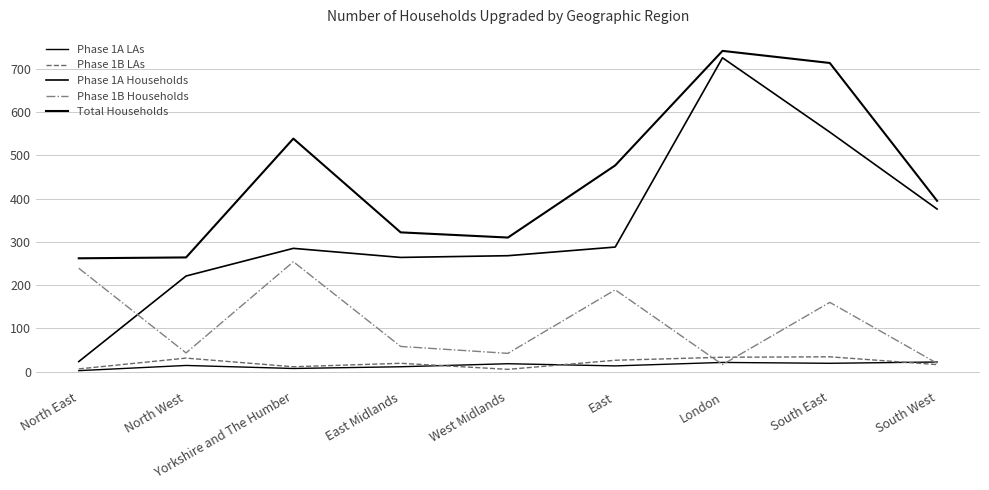

How many lines are shown in the chart?

5